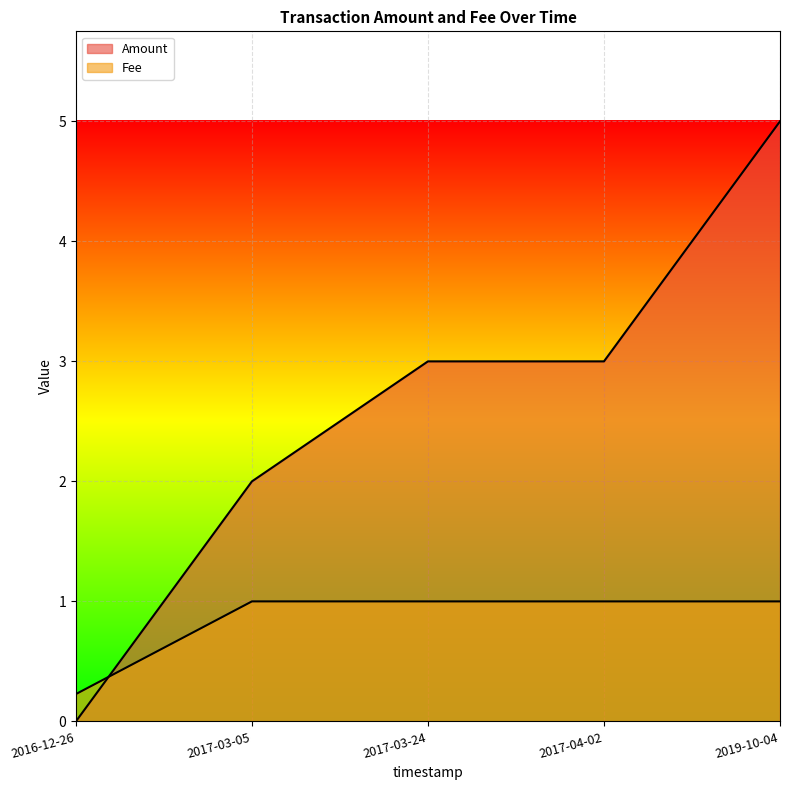

At which category does Fee reach its first local peak?

2017-03-05